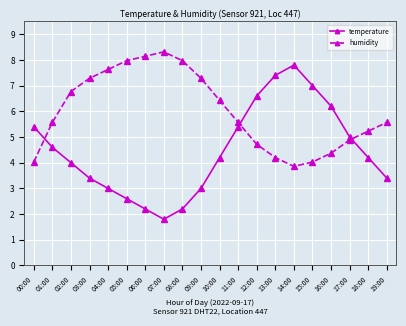

What is the value of the temperature point at the 2nd from the left?

4.6